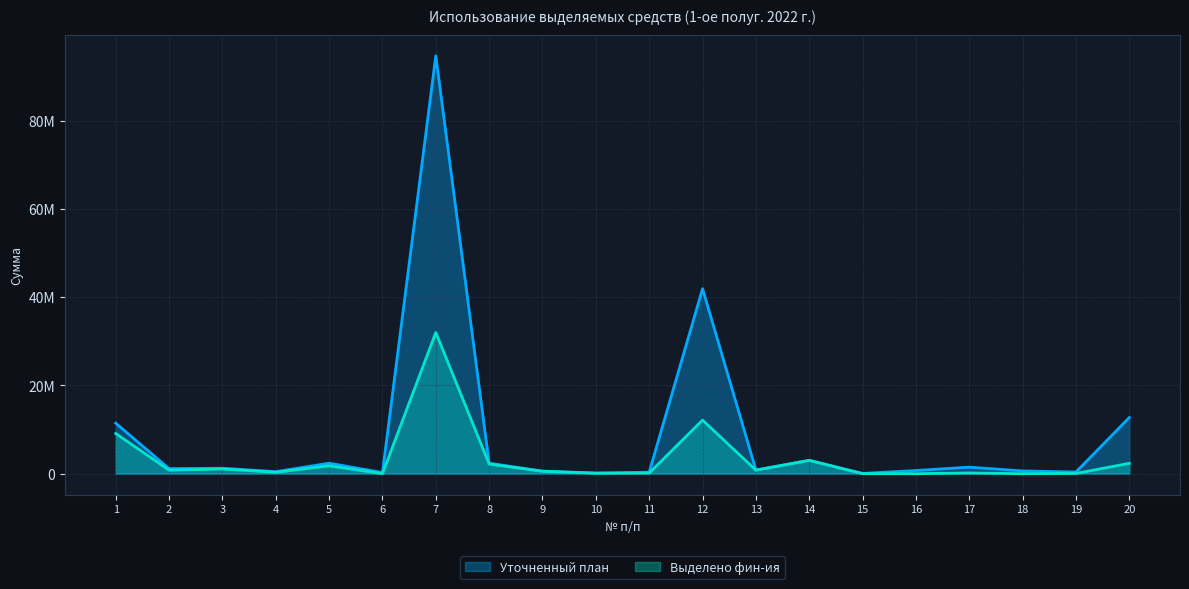

What is the sum of all Уточненный план values?

176852171